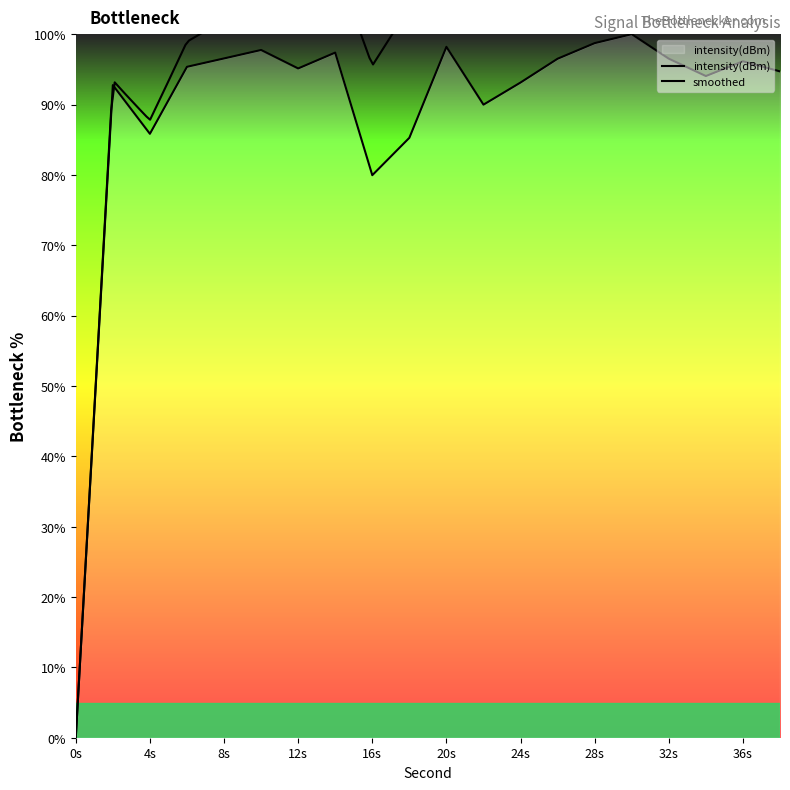

Which label corresponds to the largest value in the chart?

30